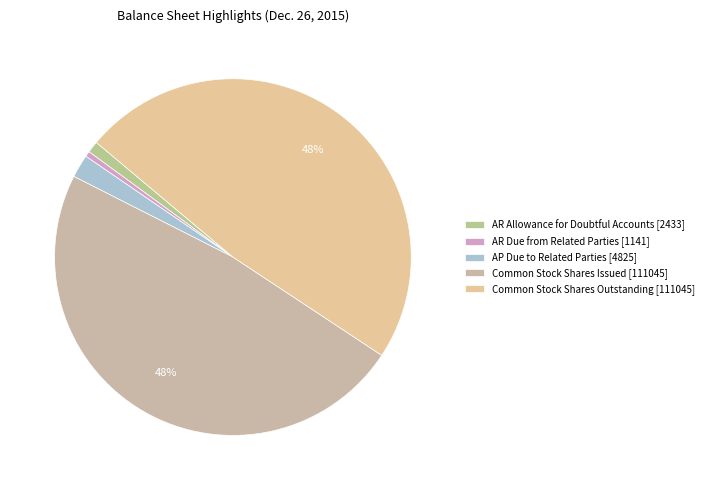

To the nearest percent, what is the average slice percentage?

20%